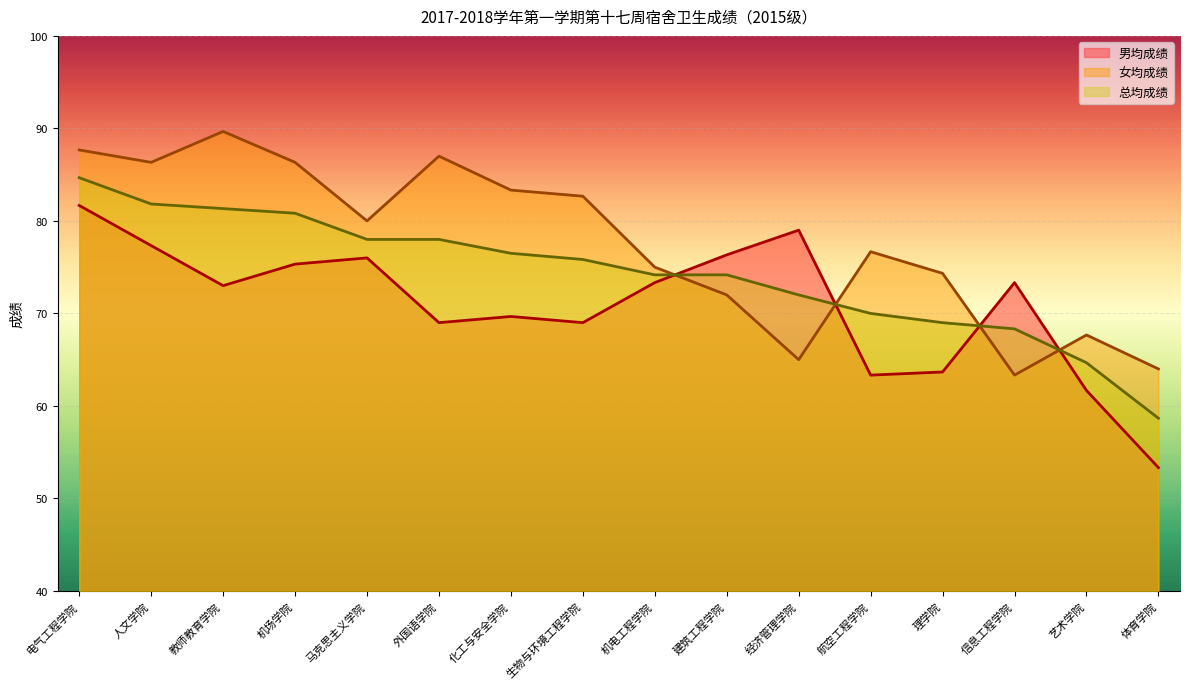

How many lines are shown in the chart?

3